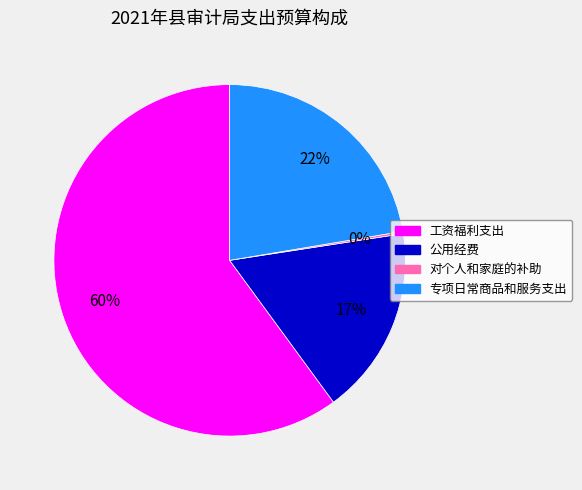

Which slice represents more than half of the pie?

工资福利支出